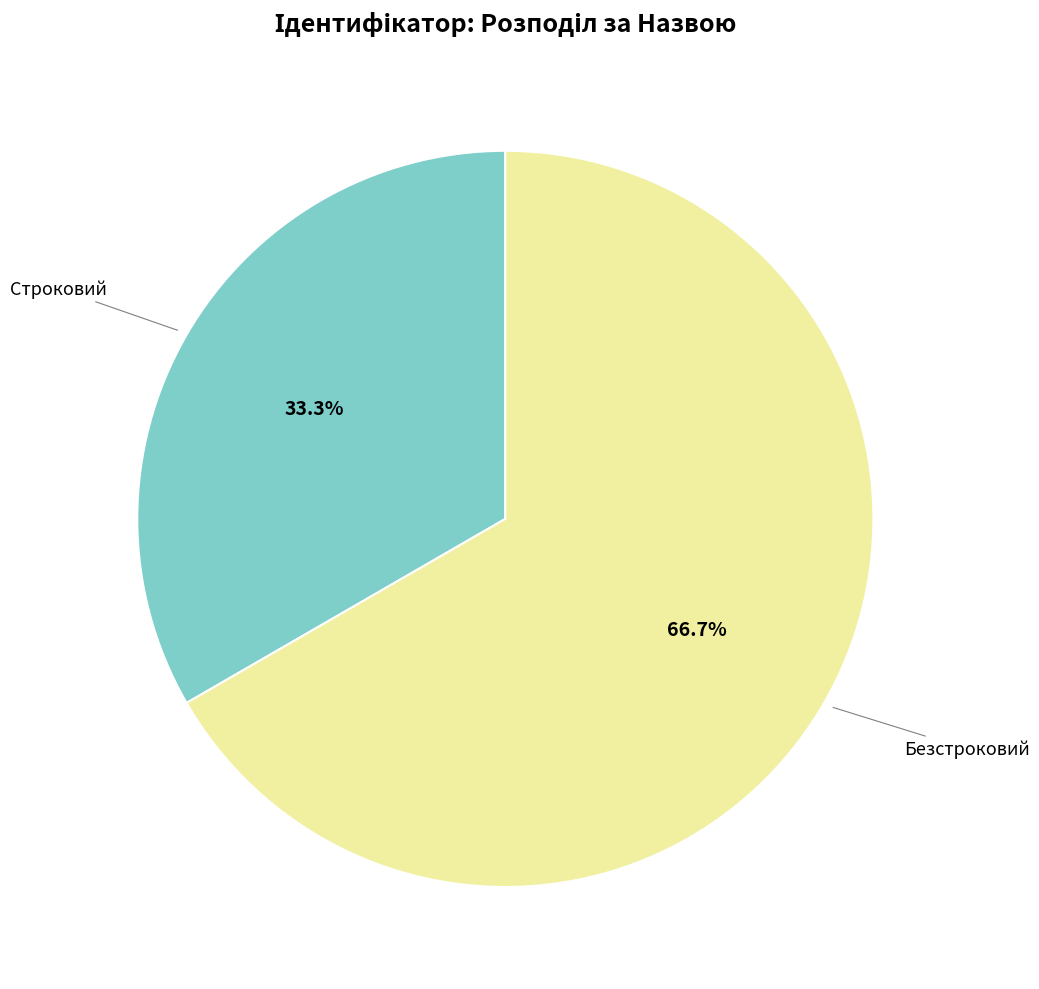

Does any single category account for the majority?

Yes